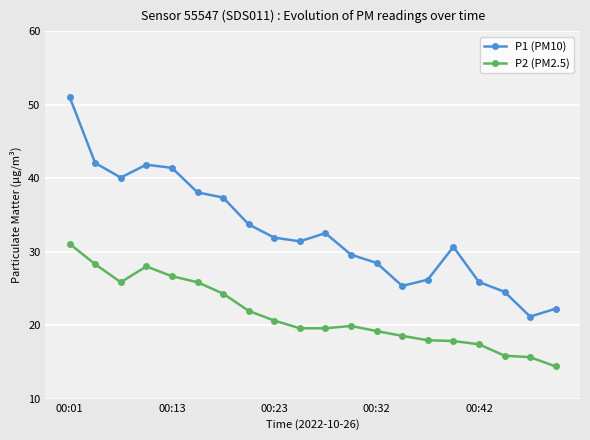

True or false: P1 (PM10) and P2 (PM2.5) intersect in this chart.

False